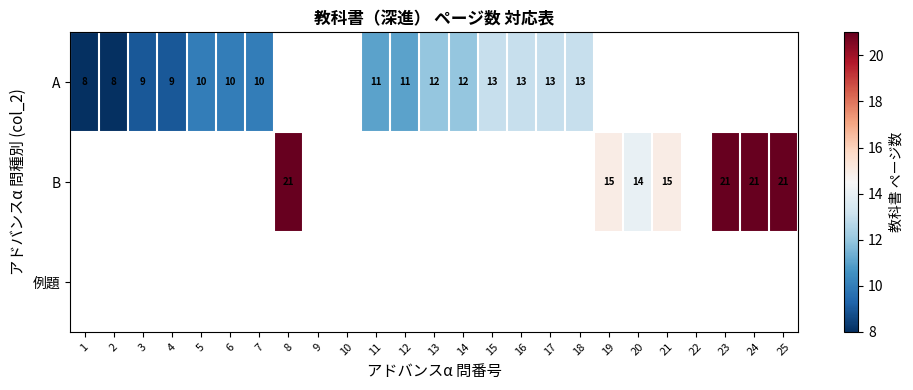

Is it true that A equals 16 at 3?

False